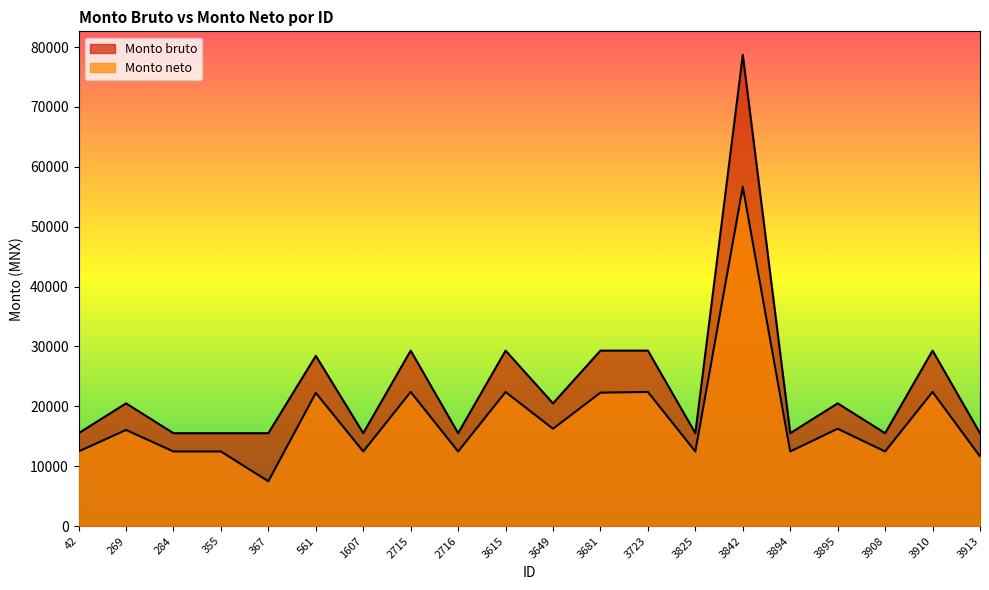

How many data points in Monto neto are less than 16054?

10